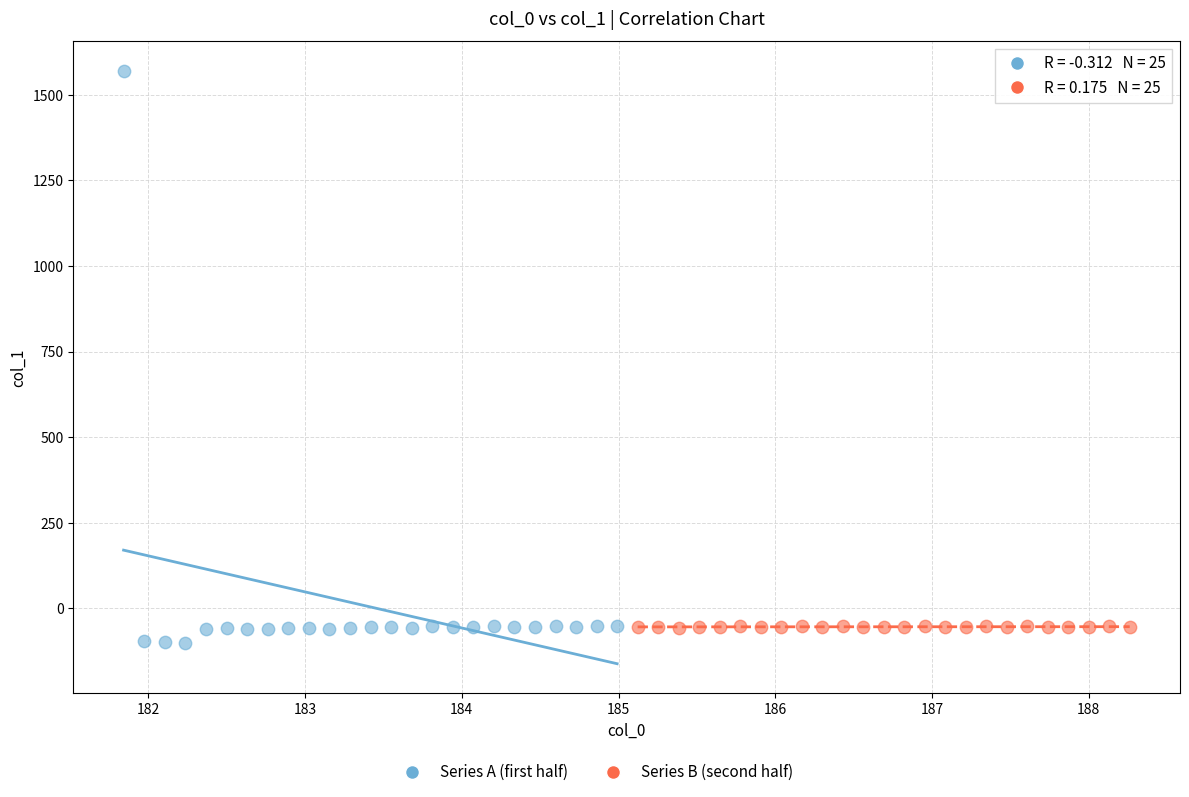

Which series reaches the maximum Y coordinate?

Series A (first half)